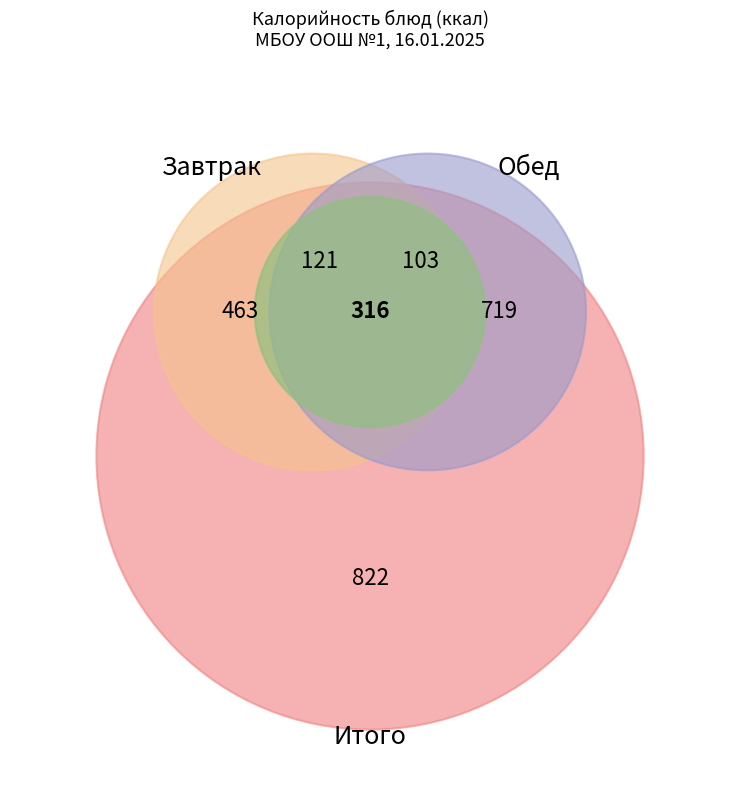

Is there a majority slice in this chart?

No